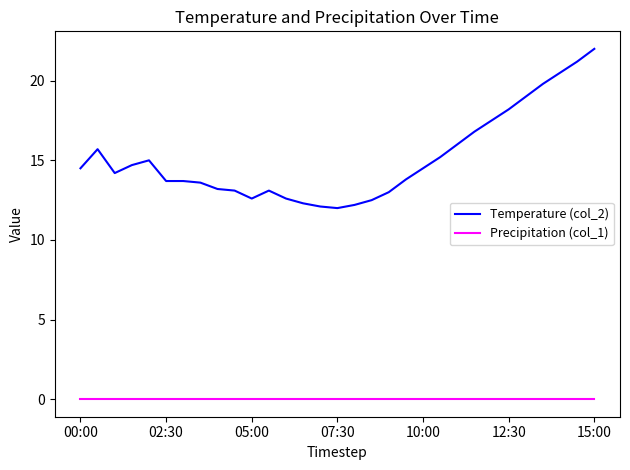

What is the difference between the maximum and minimum values in the Temperature (col_2) series?

10.0